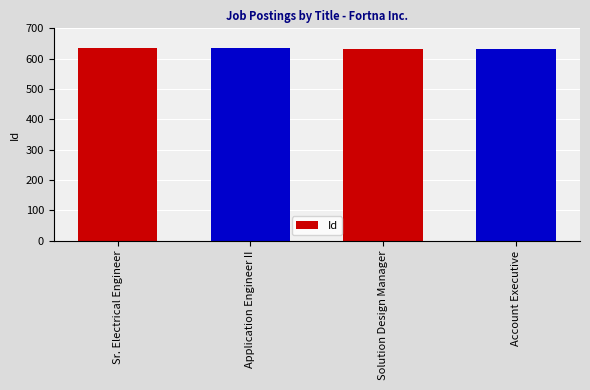

What is the minimum value shown in the chart?

631